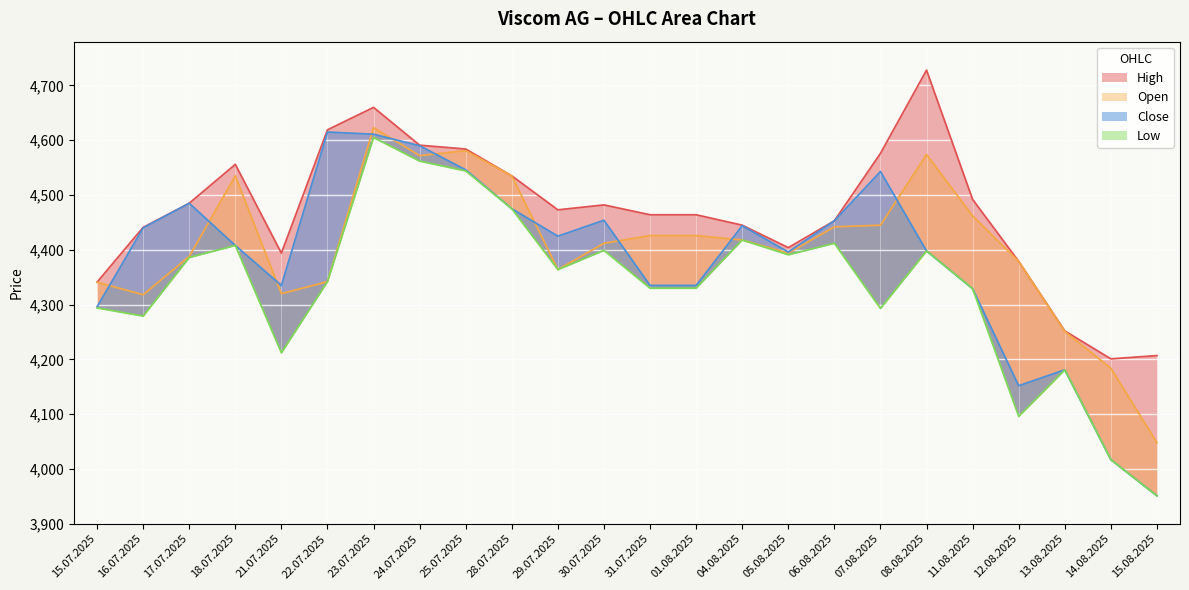

Reading right to left, transcribe all the data shown in this chart.

High: 15.08.2025=4207	14.08.2025=4201	13.08.2025=4252	12.08.2025=4379	11.08.2025=4492	08.08.2025=4728	07.08.2025=4576	06.08.2025=4453	05.08.2025=4404	04.08.2025=4445	01.08.2025=4464	31.07.2025=4464	30.07.2025=4482	29.07.2025=4473	28.07.2025=4535	25.07.2025=4584	24.07.2025=4591	23.07.2025=4660	22.07.2025=4619	21.07.2025=4394	18.07.2025=4556	17.07.2025=4485	16.07.2025=4441	15.07.2025=4341
Open: 15.08.2025=4048	14.08.2025=4184	13.08.2025=4251	12.08.2025=4379	11.08.2025=4462	08.08.2025=4574	07.08.2025=4445	06.08.2025=4442	05.08.2025=4394	04.08.2025=4418	01.08.2025=4426	31.07.2025=4426	30.07.2025=4412	29.07.2025=4364	28.07.2025=4535	25.07.2025=4581	24.07.2025=4572	23.07.2025=4623	22.07.2025=4342	21.07.2025=4320	18.07.2025=4535	17.07.2025=4388	16.07.2025=4318	15.07.2025=4341
Close: 15.08.2025=3951	14.08.2025=4017	13.08.2025=4181	12.08.2025=4152	11.08.2025=4329	08.08.2025=4398	07.08.2025=4543	06.08.2025=4453	05.08.2025=4396	04.08.2025=4444	01.08.2025=4335	31.07.2025=4335	30.07.2025=4454	29.07.2025=4425	28.07.2025=4475	25.07.2025=4546	24.07.2025=4590	23.07.2025=4611	22.07.2025=4615	21.07.2025=4335	18.07.2025=4408	17.07.2025=4485	16.07.2025=4440	15.07.2025=4296
Low: 15.08.2025=3951	14.08.2025=4017	13.08.2025=4181	12.08.2025=4096	11.08.2025=4329	08.08.2025=4398	07.08.2025=4293	06.08.2025=4412	05.08.2025=4391	04.08.2025=4418	01.08.2025=4330	31.07.2025=4330	30.07.2025=4399	29.07.2025=4364	28.07.2025=4475	25.07.2025=4544	24.07.2025=4562	23.07.2025=4605	22.07.2025=4342	21.07.2025=4212	18.07.2025=4408	17.07.2025=4386	16.07.2025=4279	15.07.2025=4294